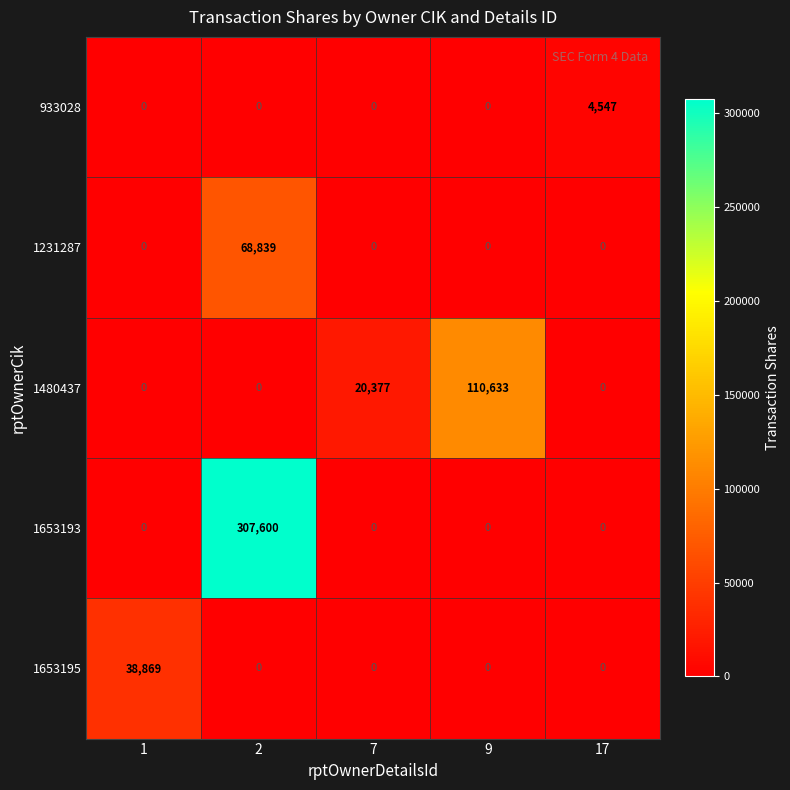

Count the 1480437 values in the range 0 to 20377.

4